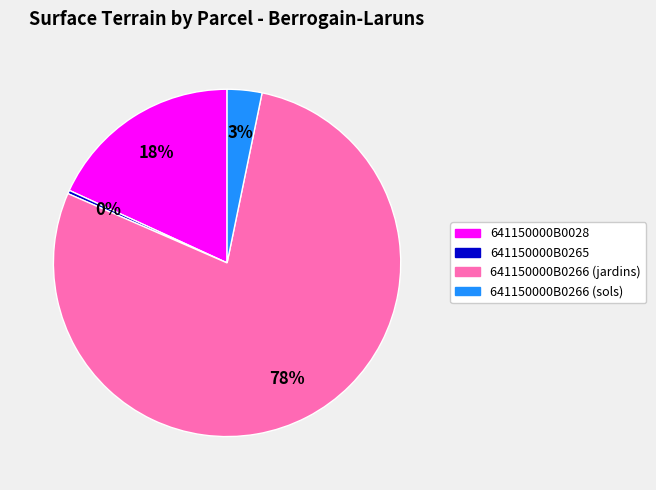

Is there any slice that represents more than half of the pie?

Yes